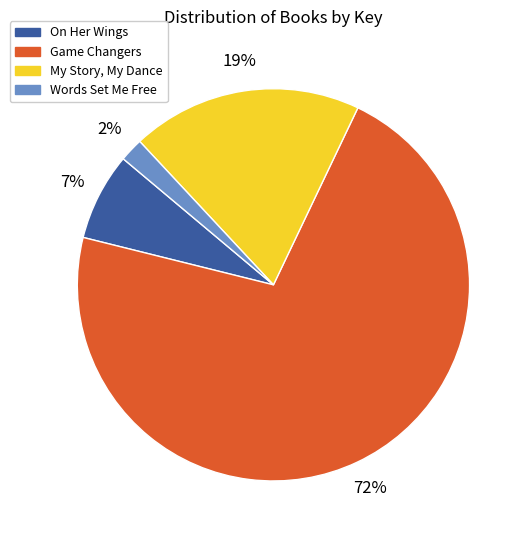

Which slice is the smallest?

Words Set Me Free